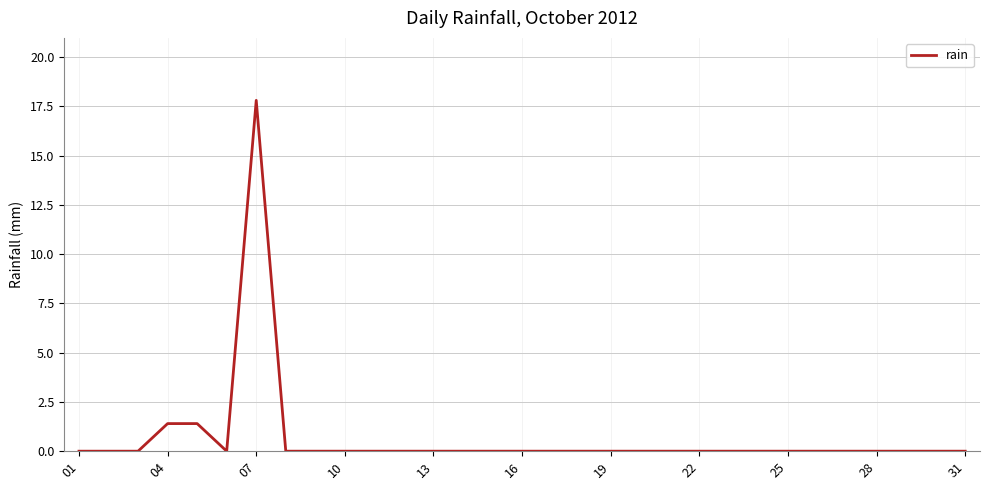

What is the maximum value shown in the chart?

17.8